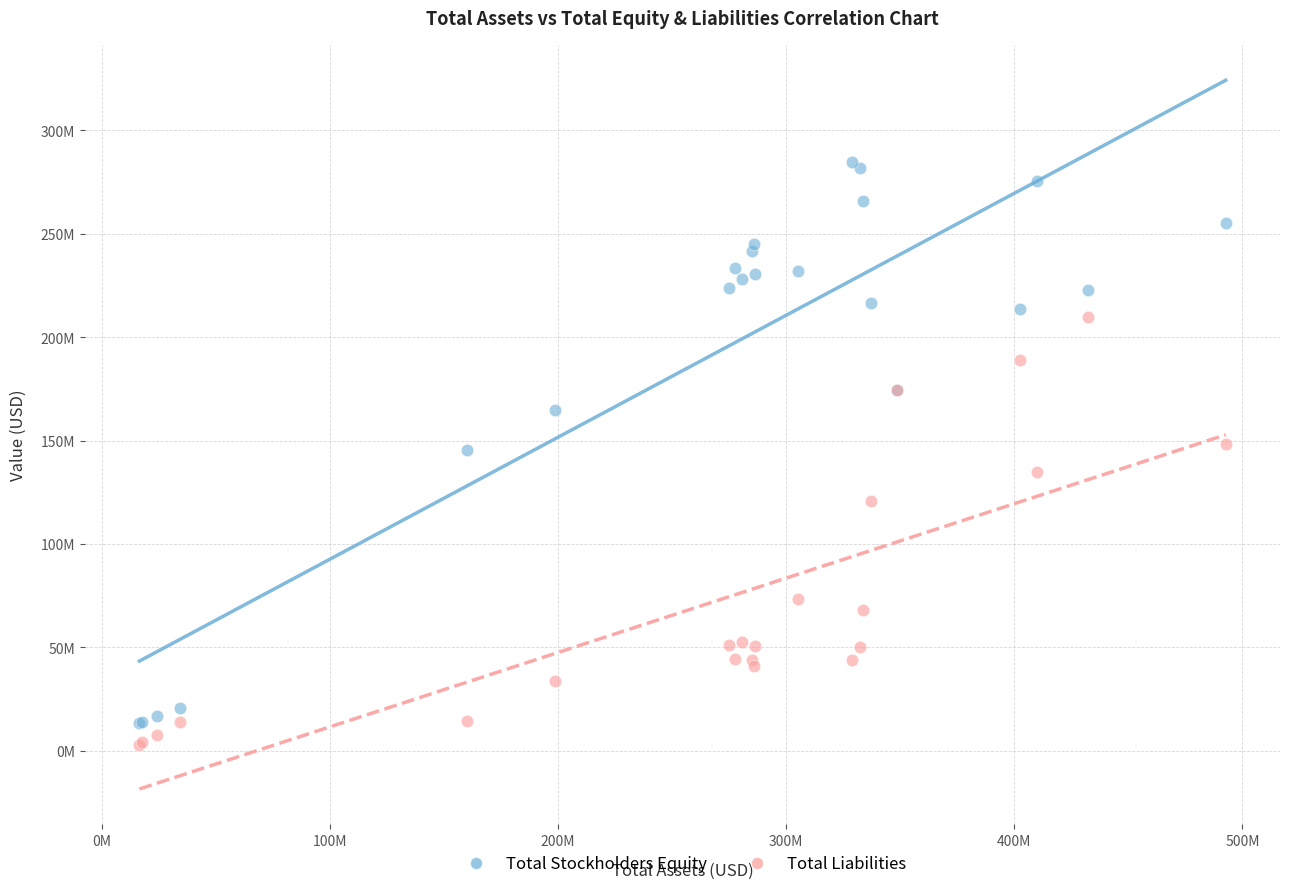

What are all the series names shown in the legend?

Total Stockholders Equity, Total Liabilities